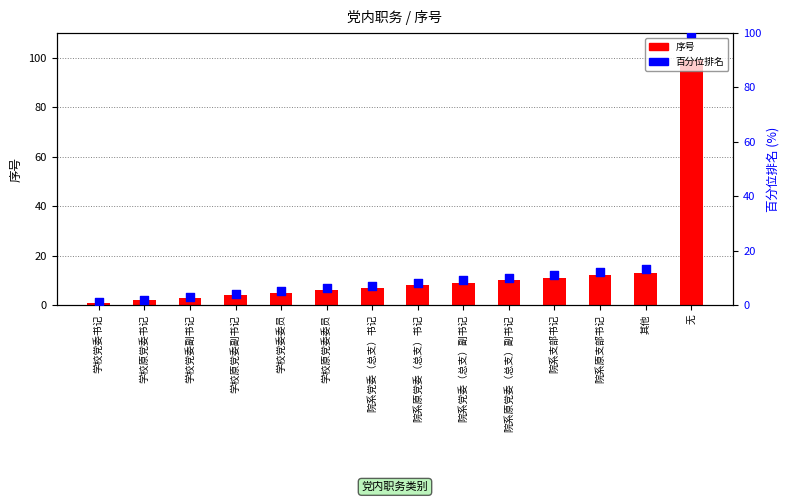

Which series contains the highest Y value?

百分位排名